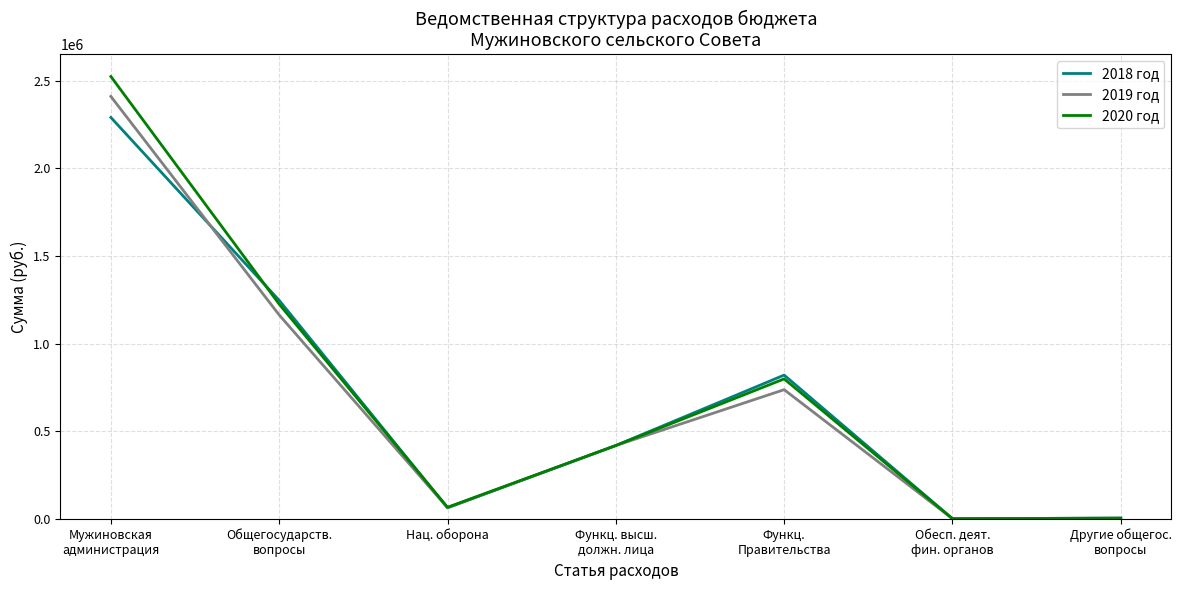

The value of 2020 год at Нац. оборона is 67003.0. True or false?

True